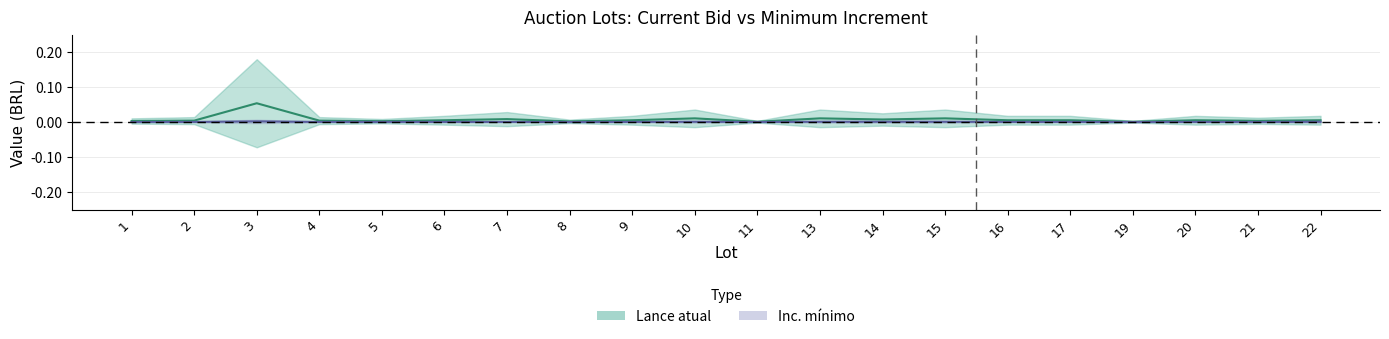

How many interior local peaks does the Inc. mínimo series have?

3